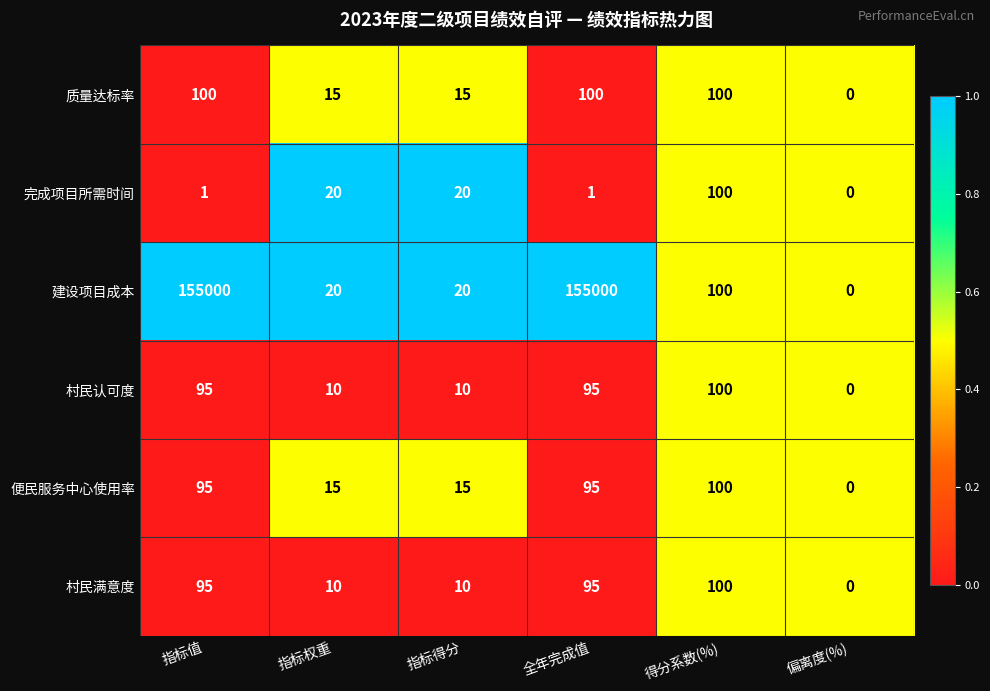

What is the spread (max minus min) of values at 指标权重?

10